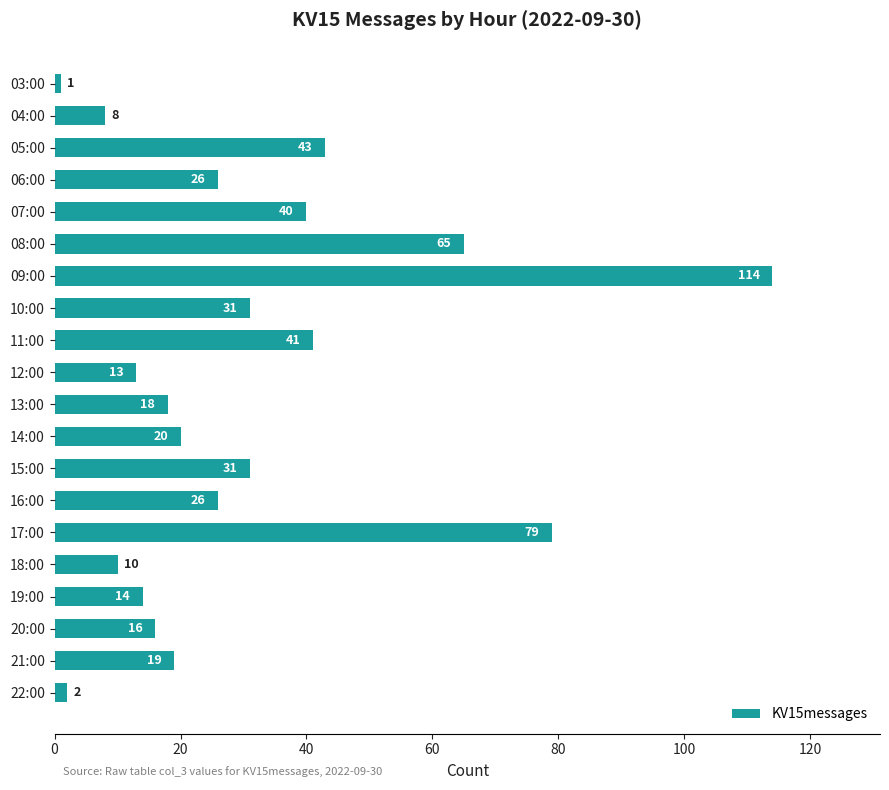

What is the sum of the values at 17:00 and 20:00?

95